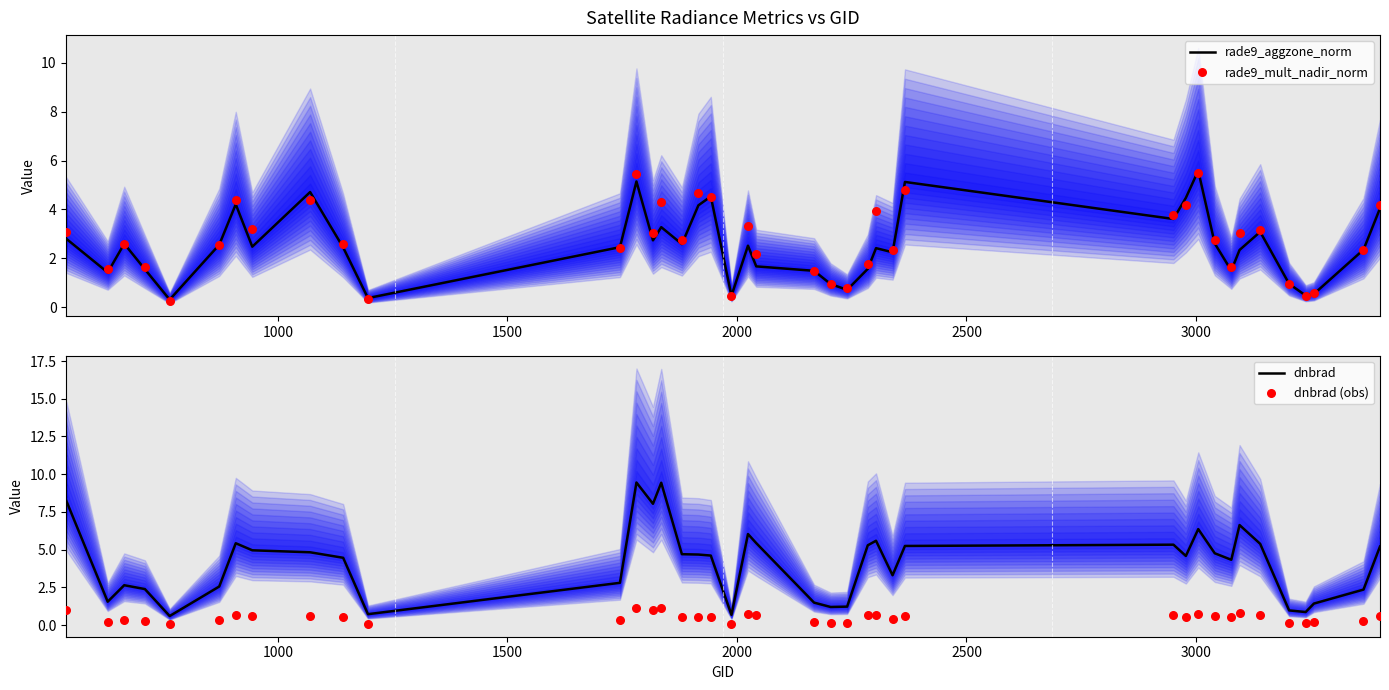

What are all the series names shown in the legend?

rade9_aggzone_norm, rade9_mult_nadir_norm, dnbrad, dnbrad (obs)